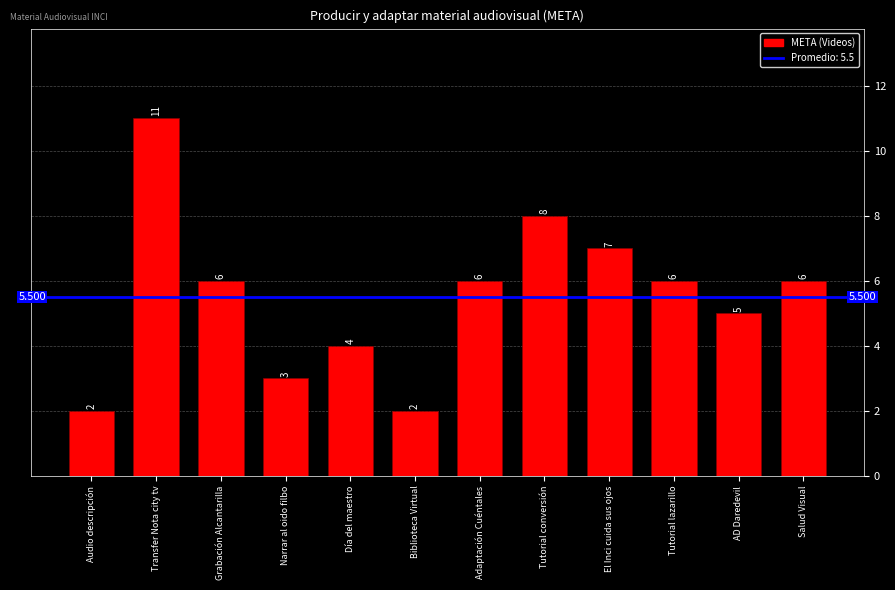

What is the sum of all values?

66